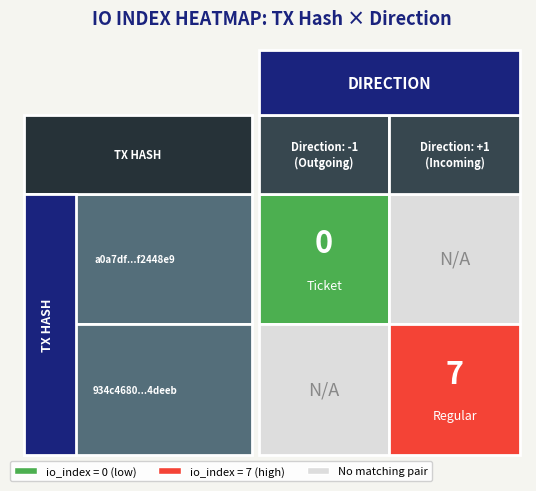

What is the sum of the a0a7df200273ab864a13428014f82993f2448e9 values at io_index and direction?

-1